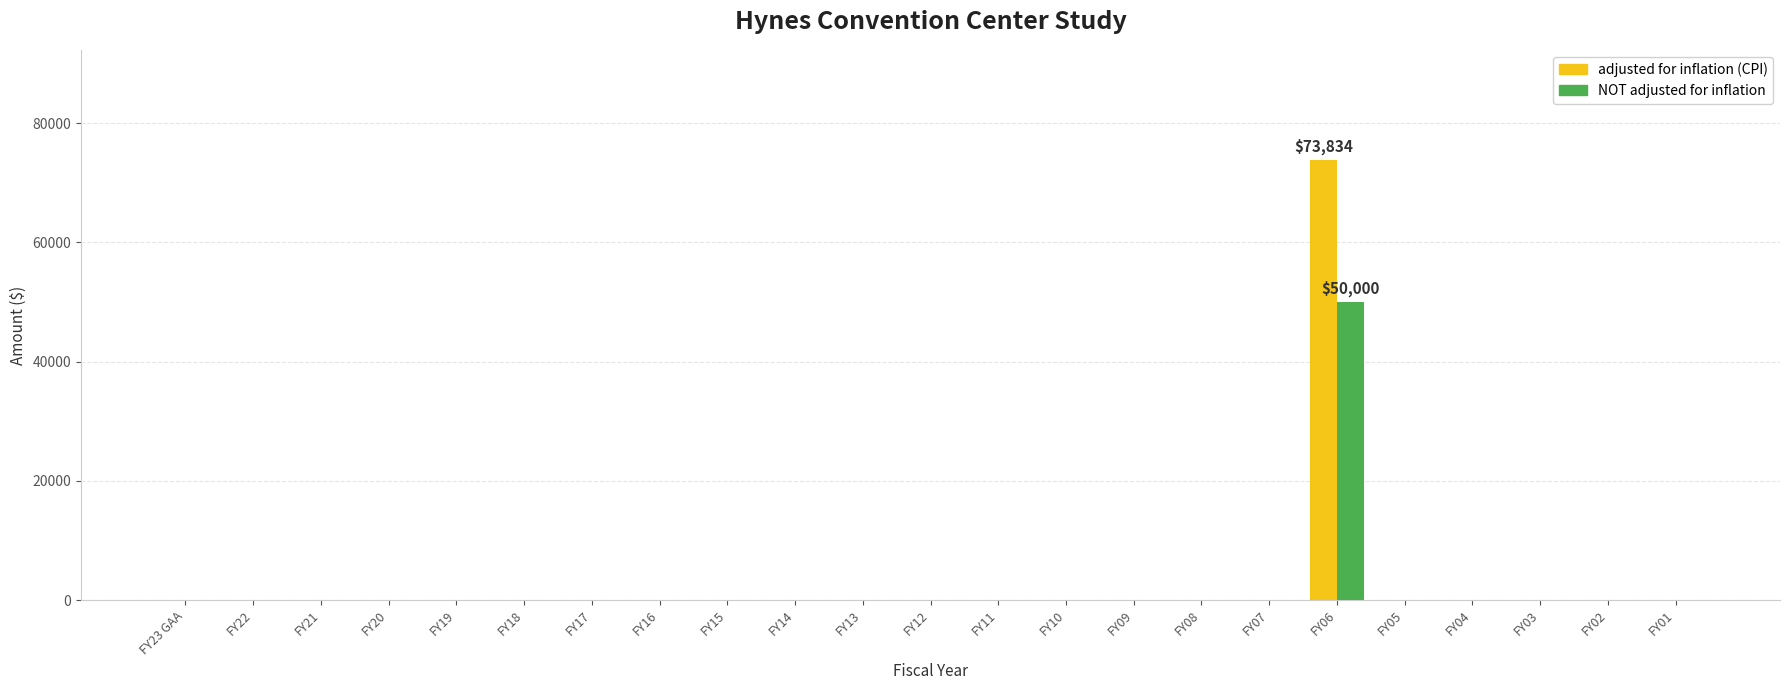

The value of adjusted for inflation (CPI) at FY23 GAA is 0. True or false?

True